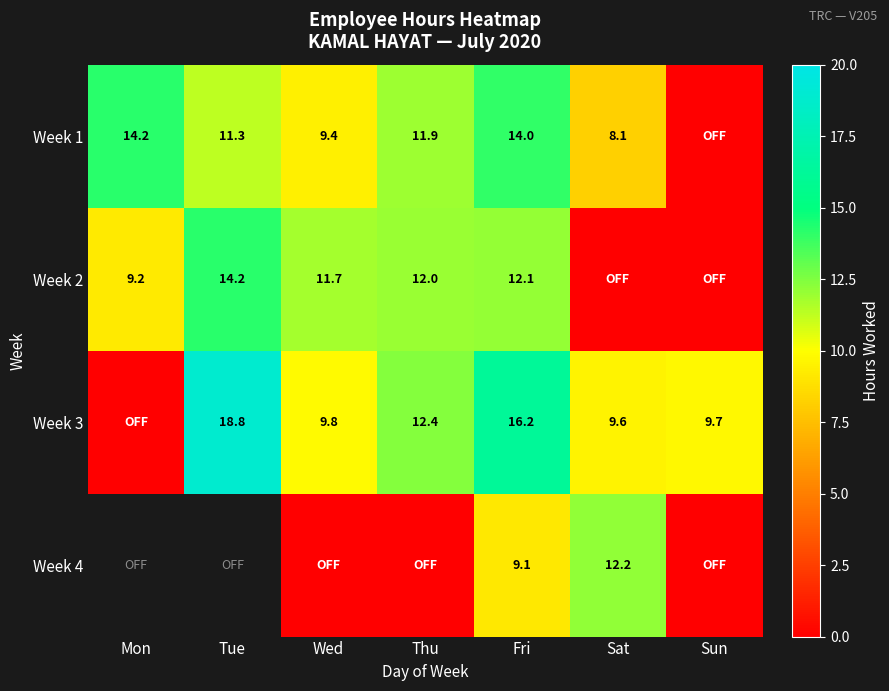

Rank the series at Wed from lowest to highest value.

Week 4, Week 1, Week 3, Week 2